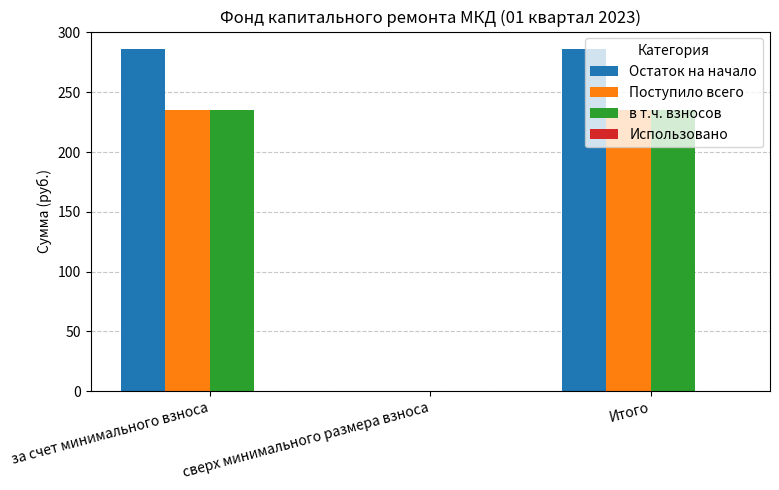

What is the sum of all Поступило всего values?

469.5